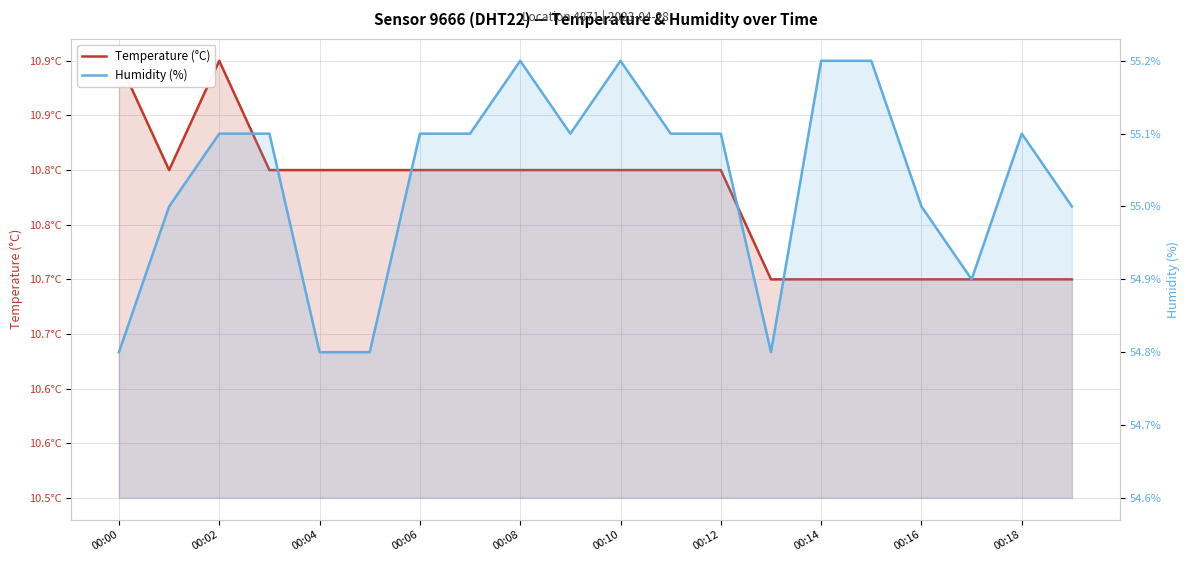

Count the number of categories in the chart.

20